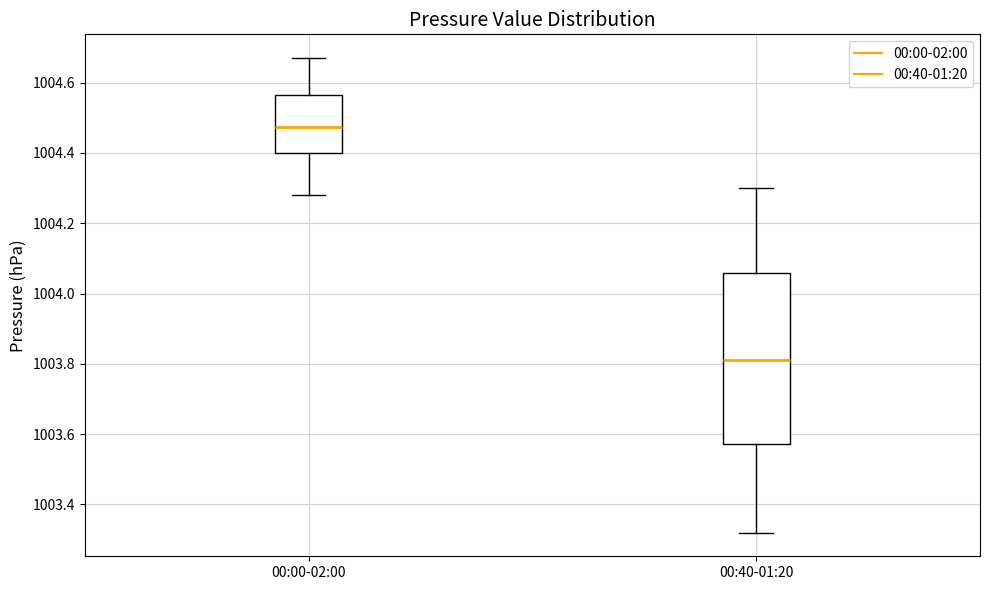

Reading left to right, transcribe this box plot: for each box, give where its median line is, the range the box spans, and where its two whiskers end, as read against the y-axis. The values are not printed on the chart, so give them approximately, as read against the axis.

00:00-02:00: median 1004.48, box 1004.40 to 1004.56, whiskers 1004.28 to 1004.68
00:40-01:20: median 1003.82, box 1003.58 to 1004.06, whiskers 1003.32 to 1004.30